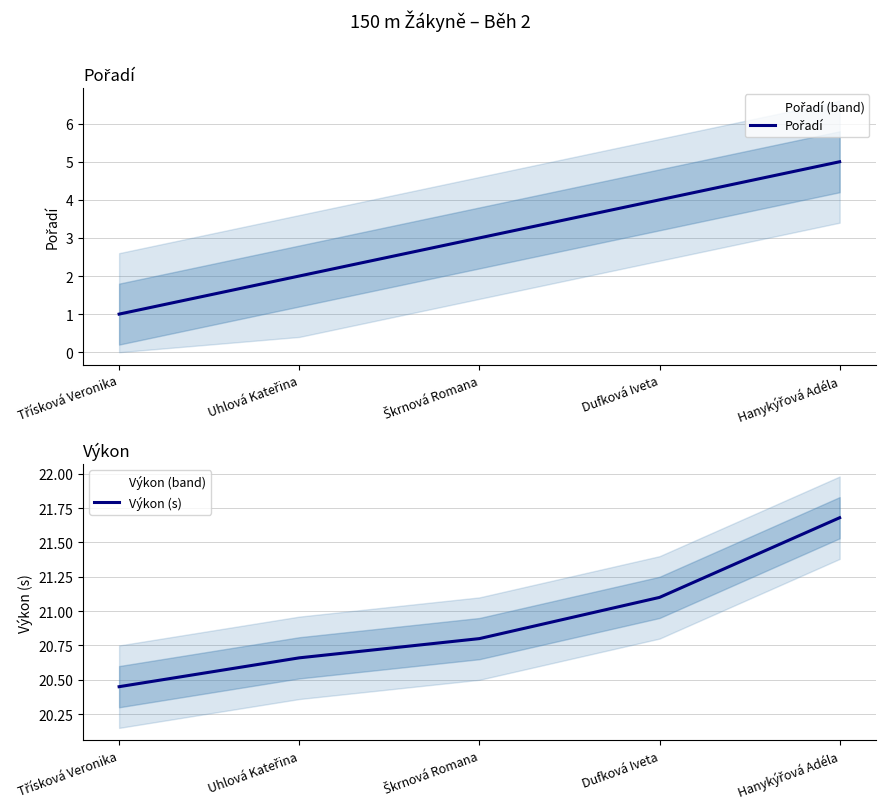

Reading left to right, list all the values displayed in this chart.

Pořadí: Třísková Veronika=1.0	Uhlová Kateřina=2.0	Škrnová Romana=3.0	Dufková Iveta=4.0	Hanykýřová Adéla=5.0
Výkon (s): Třísková Veronika=20.4	Uhlová Kateřina=20.7	Škrnová Romana=20.8	Dufková Iveta=21.1	Hanykýřová Adéla=21.7